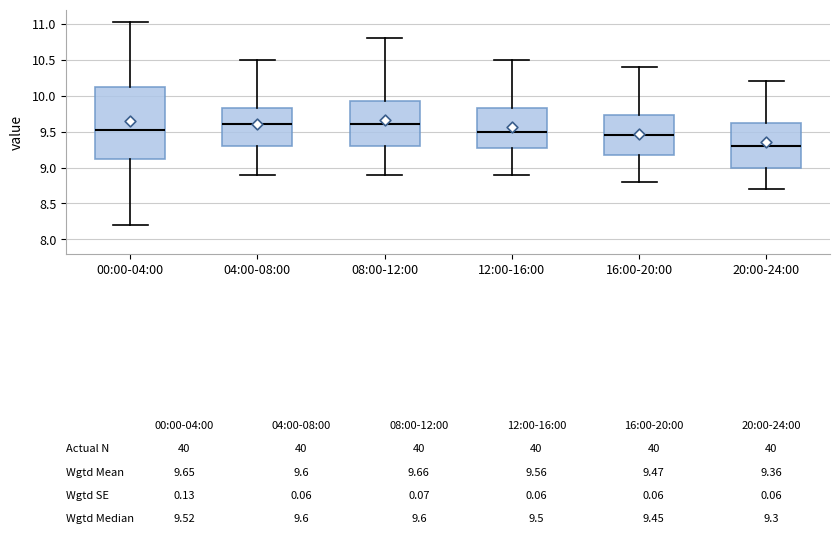

Which box's median line is the lowest?

20:00-24:00